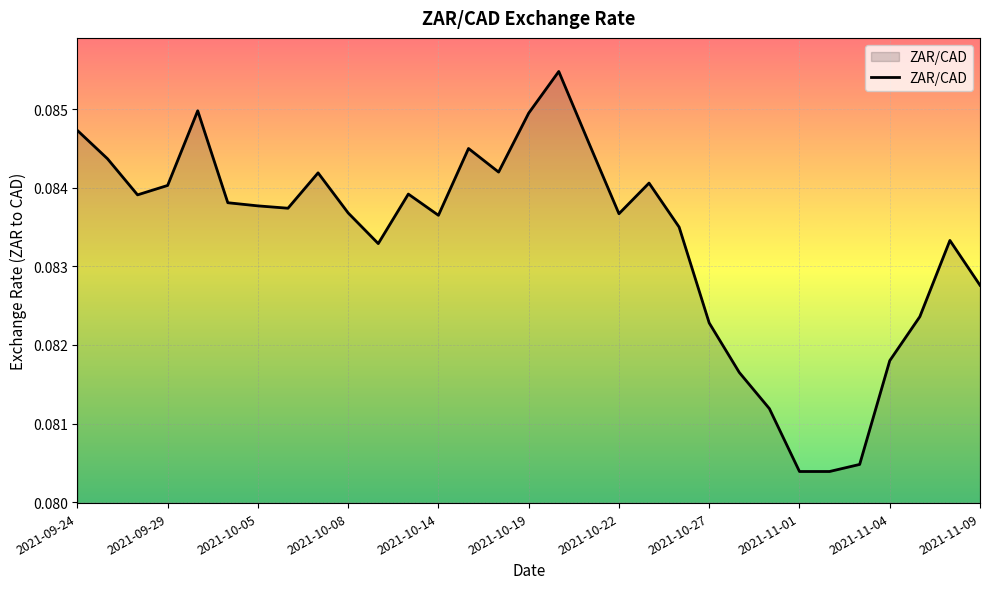

Is this an area chart (filled region under the line)?

Yes